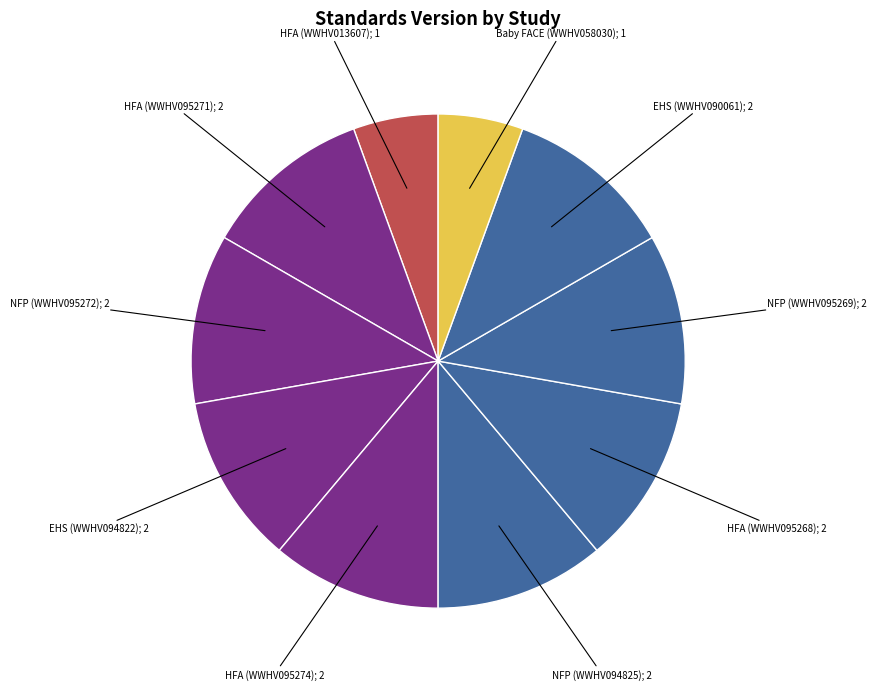

How many slices are in this pie chart?

10